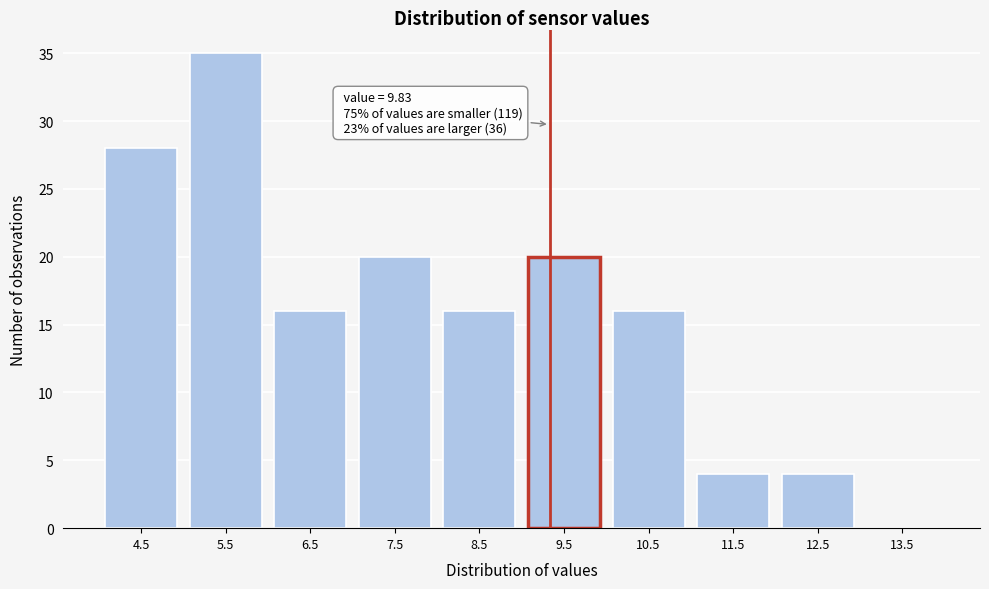

Reading left to right, transcribe all the data shown in this chart.

4.5=28	5.5=35	6.5=16	7.5=20	8.5=16	9.5=20	10.5=16	11.5=4	12.5=4	13.5=0